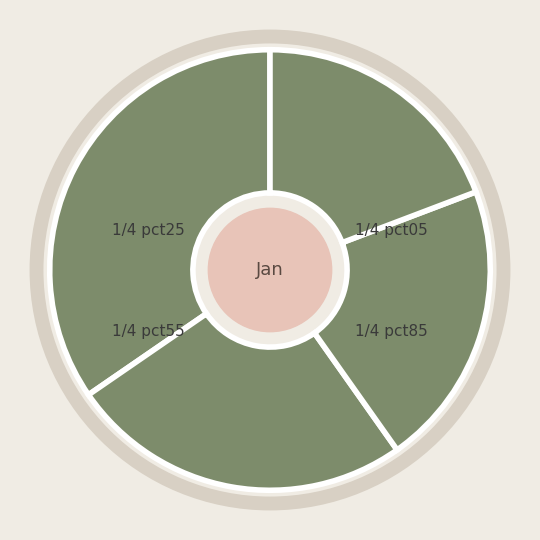

To the nearest percent, what portion does pct25 represent?

25%